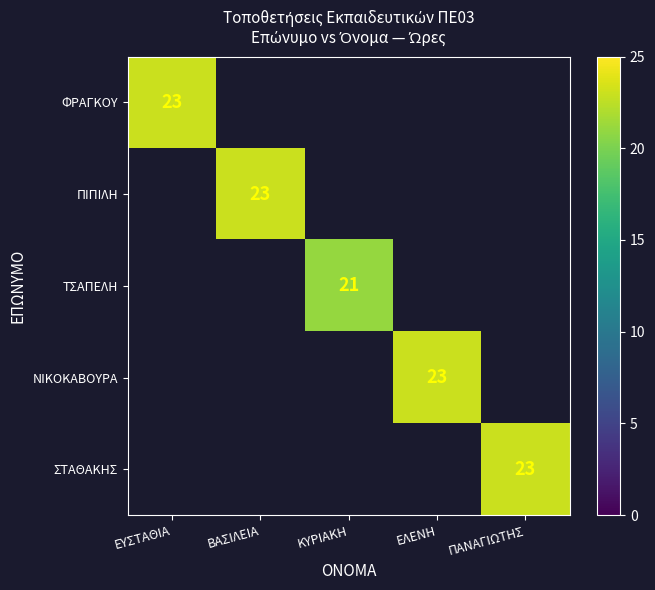

True or false: ΣΤΑΘΑΚΗΣ has a value of 40 at ΠΑΝΑΓΙΩΤΗΣ.

False